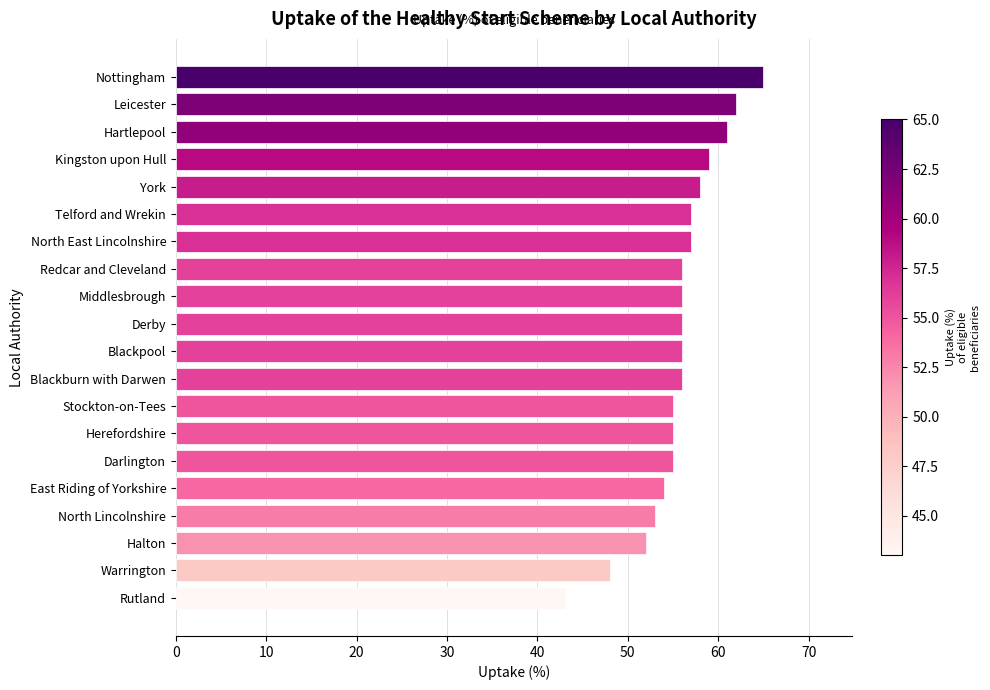

How many bars are there in total?

20